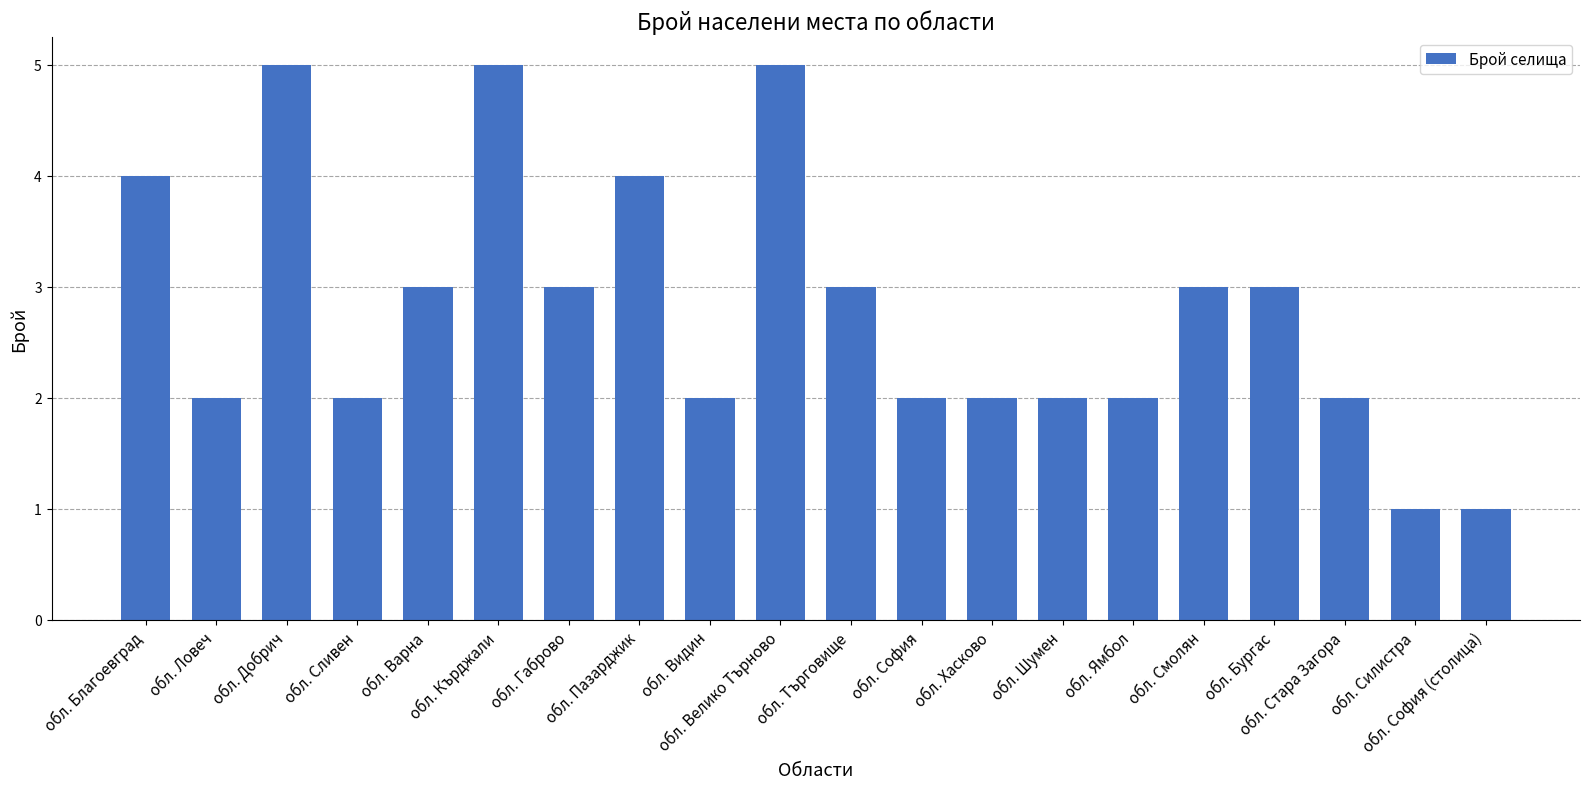

Does the chart contain any negative values?

No